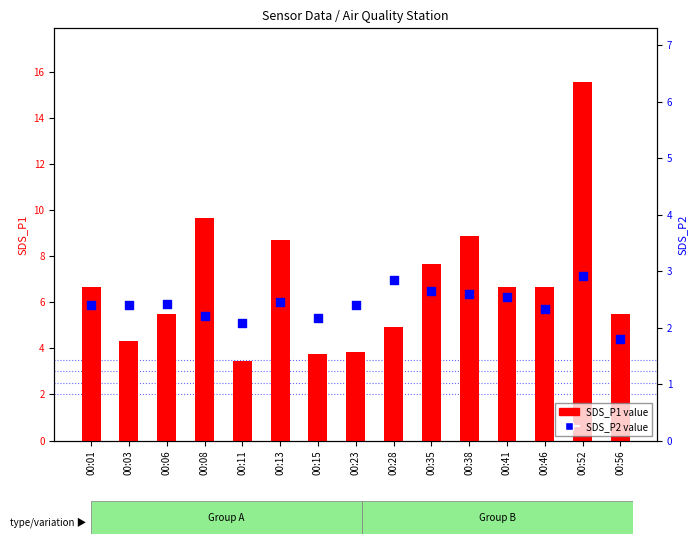

Which series has the widest spread of Y values?

SDS_P1 value